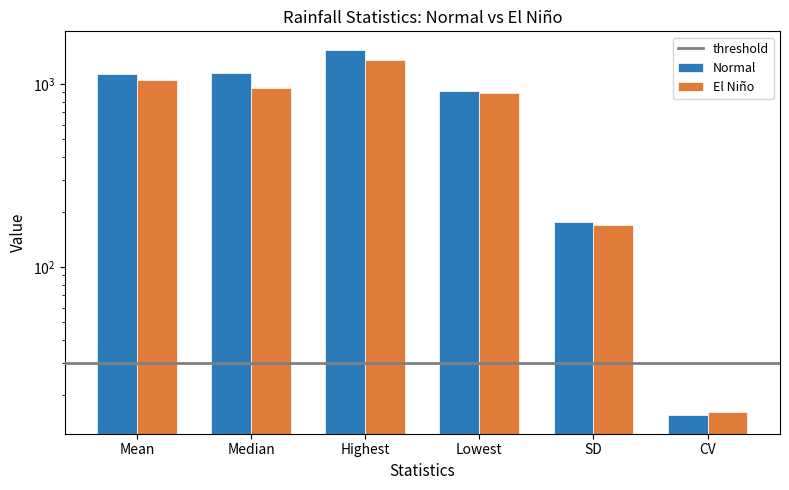

Is it true that Normal equals 1659.2 at Mean?

False